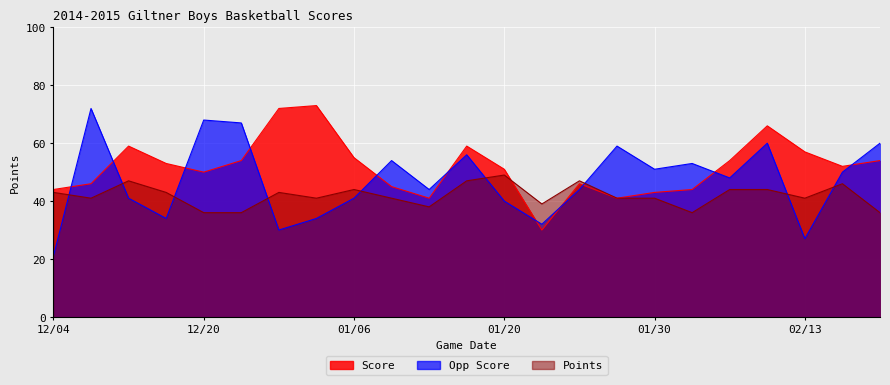

How many values in the Opp Score series are below 48?

11